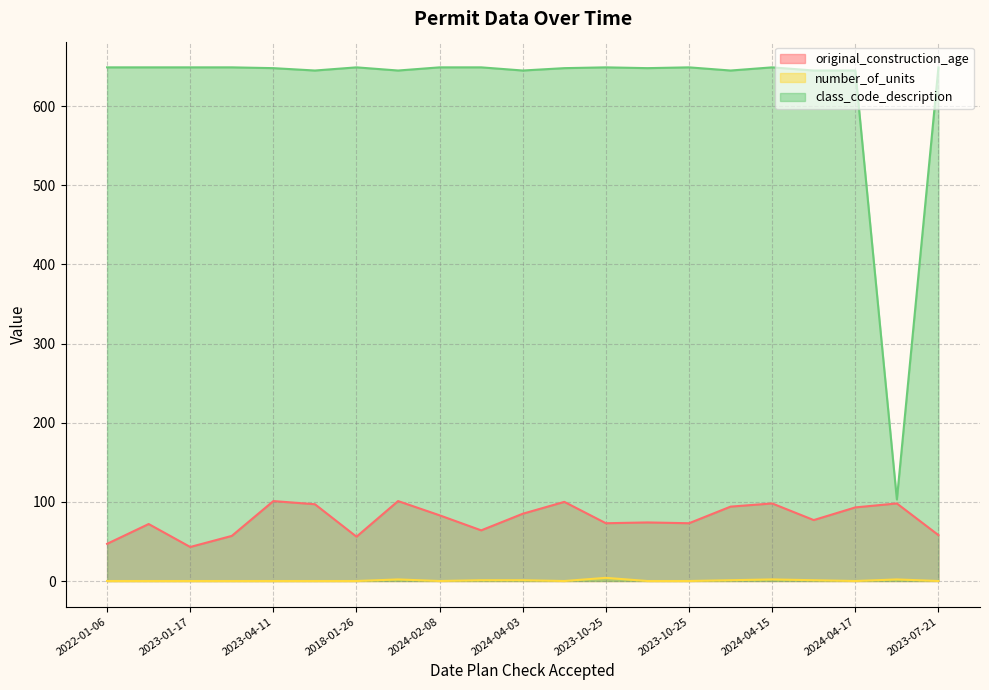

Where is class_code_description nearest to the value 376?

2024-02-09